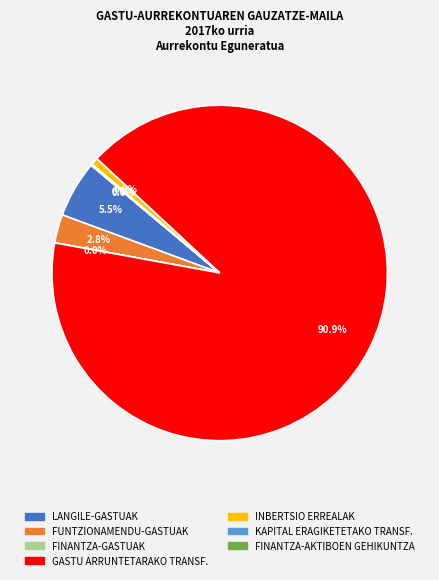

Which slice is the largest?

GASTU ARRUNTETARAKO TRANSF.